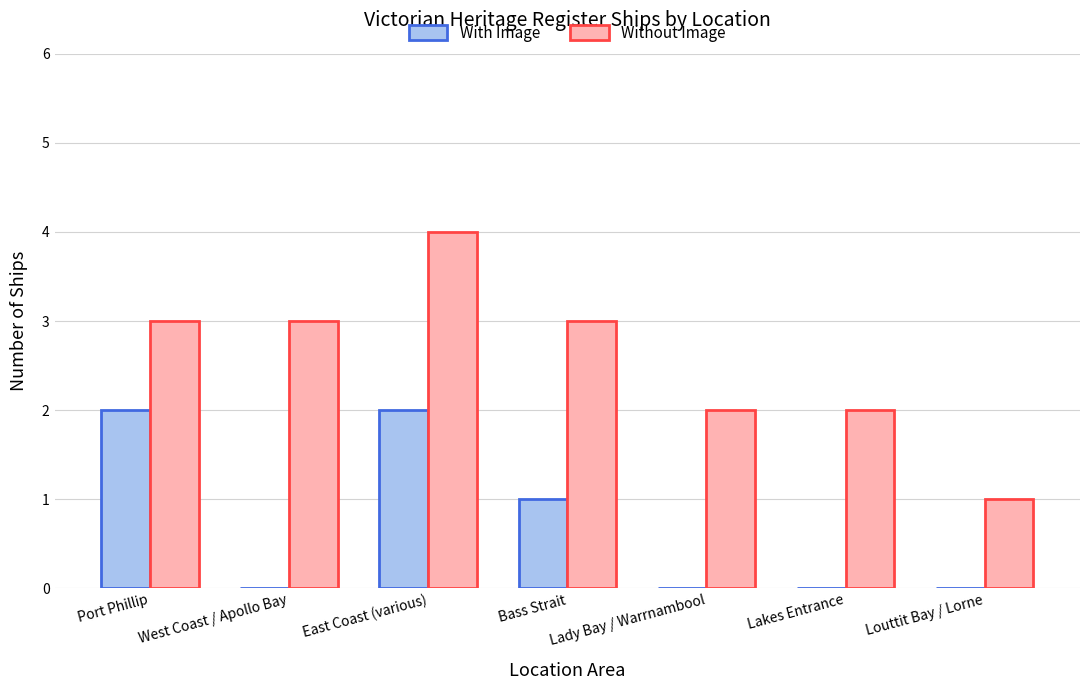

At which category does the chart reach its peak across all series?

East Coast (various)